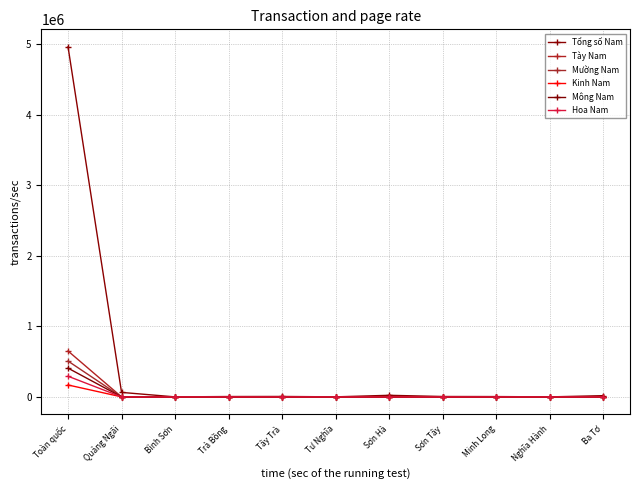

List the series in order of their peak value, lowest first.

Kinh Nam, Hoa Nam, Mông Nam, Mường Nam, Tày Nam, Tổng số Nam